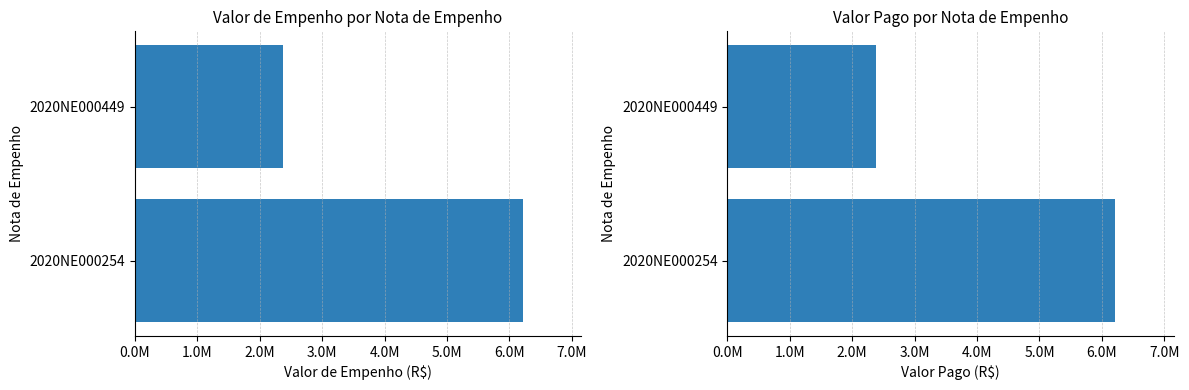

Which series has the largest total across all categories?

Valor de Empenho